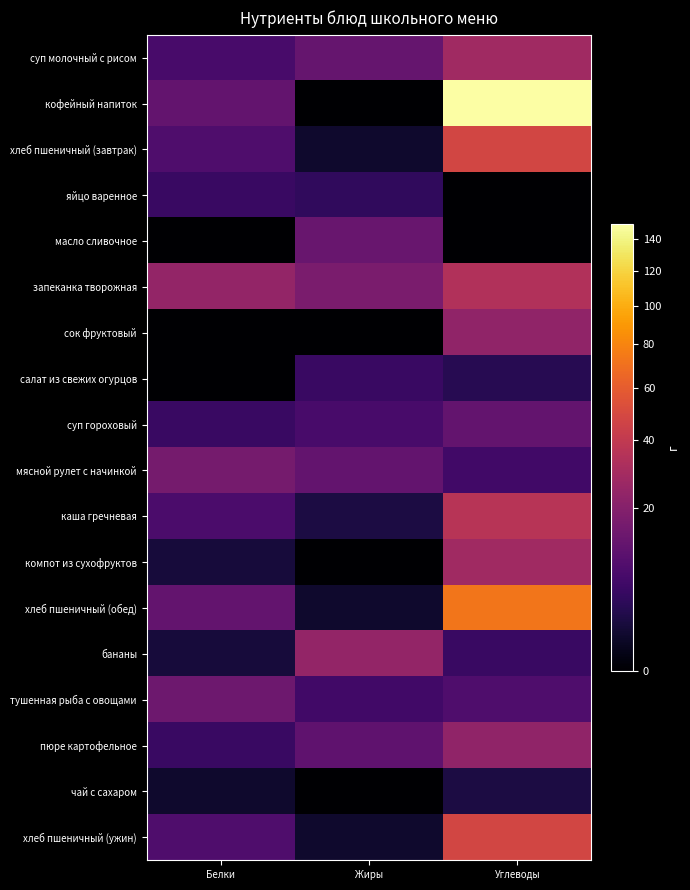

Reading right to left, transcribe all the data shown in this chart.

суп молочный с рисом: Углеводы=28.0	Жиры=12.5	Белки=7.0
кофейный напиток: Углеводы=150.0	Жиры=0.0	Белки=12.0
хлеб пшеничный (завтрак): Углеводы=48.0	Жиры=1.0	Белки=8.0
яйцо варенное: Углеводы=0.0	Жиры=4.0	Белки=5.0
масло сливочное: Углеводы=0.0	Жиры=13.0	Белки=0.0
запеканка творожная: Углеводы=34.0	Жиры=17.0	Белки=24.0
сок фруктовый: Углеводы=23.0	Жиры=0.0	Белки=0.0
салат из свежих огурцов: Углеводы=3.0	Жиры=5.0	Белки=0.0
суп гороховый: Углеводы=12.0	Жиры=7.0	Белки=5.0
мясной рулет с начинкой: Углеводы=6.0	Жиры=12.0	Белки=16.0
каша гречневая: Углеводы=36.0	Жиры=2.0	Белки=7.6
компот из сухофруктов: Углеводы=28.0	Жиры=0.0	Белки=1.6
хлеб пшеничный (обед): Углеводы=73.0	Жиры=1.0	Белки=12.0
бананы: Углеводы=5.0	Жиры=24.0	Белки=1.6
тушенная рыба с овощами: Углеводы=8.0	Жиры=6.0	Белки=14.0
пюре картофельное: Углеводы=23.0	Жиры=11.0	Белки=5.0
чай с сахаром: Углеводы=2.0	Жиры=0.0	Белки=1.0
хлеб пшеничный (ужин): Углеводы=48.0	Жиры=1.0	Белки=8.0